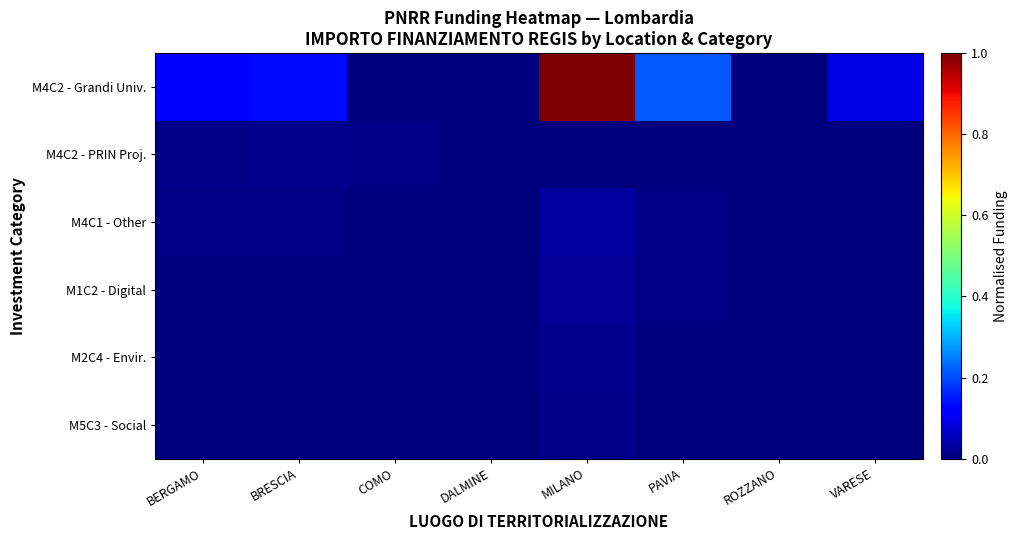

Reading right to left, what are all the values shown in this chart?

M4C2 - Grandi Univ.: VARESE=0.1	ROZZANO=0.0	PAVIA=0.2	MILANO=1.0	DALMINE=0.0	COMO=0.0	BRESCIA=0.1	BERGAMO=0.1
M4C2 - PRIN Proj.: VARESE=0.0	ROZZANO=0.0	PAVIA=0.0	MILANO=0.0	DALMINE=0.0	COMO=0.0	BRESCIA=0.0	BERGAMO=0.0
M4C1 - Other: VARESE=0.0	ROZZANO=0.0	PAVIA=0.0	MILANO=0.0	DALMINE=0.0	COMO=0.0	BRESCIA=0.0	BERGAMO=0.0
M1C2 - Digital: VARESE=0.0	ROZZANO=0.0	PAVIA=0.0	MILANO=0.0	DALMINE=0.0	COMO=0.0	BRESCIA=0.0	BERGAMO=0.0
M2C4 - Envir.: VARESE=0.0	ROZZANO=0.0	PAVIA=0.0	MILANO=0.0	DALMINE=0.0	COMO=0.0	BRESCIA=0.0	BERGAMO=0.0
M5C3 - Social: VARESE=0.0	ROZZANO=0.0	PAVIA=0.0	MILANO=0.0	DALMINE=0.0	COMO=0.0	BRESCIA=0.0	BERGAMO=0.0